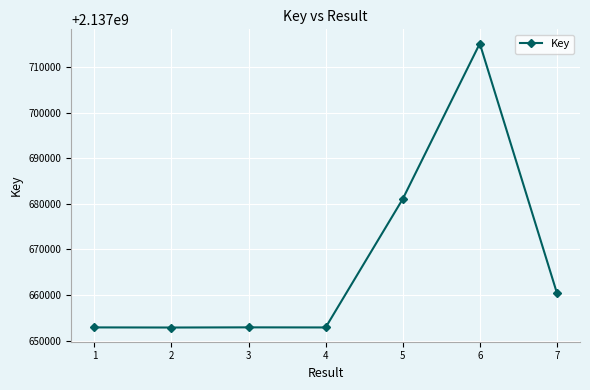

What is the ratio of the value at 7 to the value at 1?

1.0